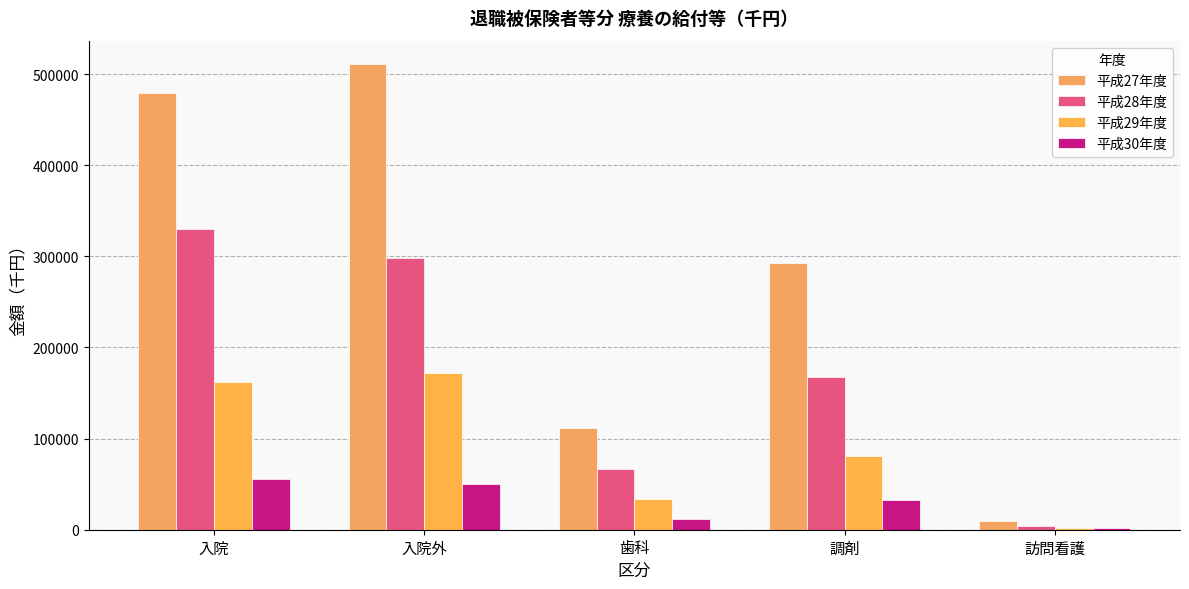

Does the chart contain stacked bars?

No